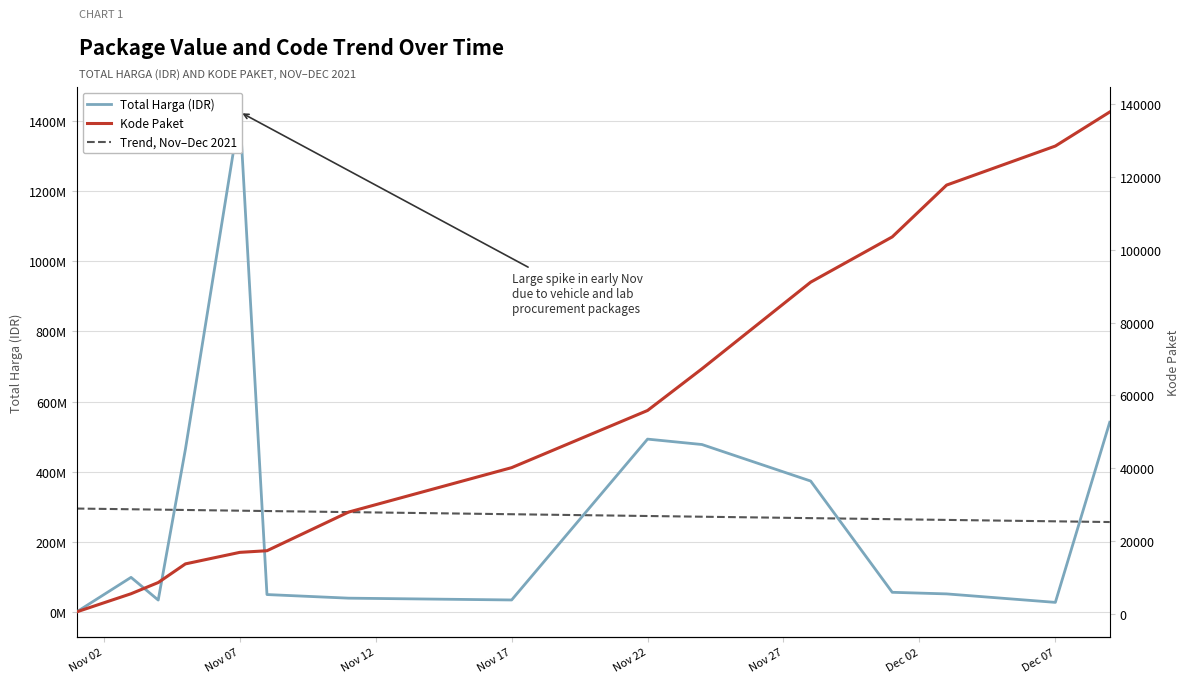

What is the difference between the Total Harga (Juta IDR) values at 2021-11-07 and 2021-11-28?

1052463900